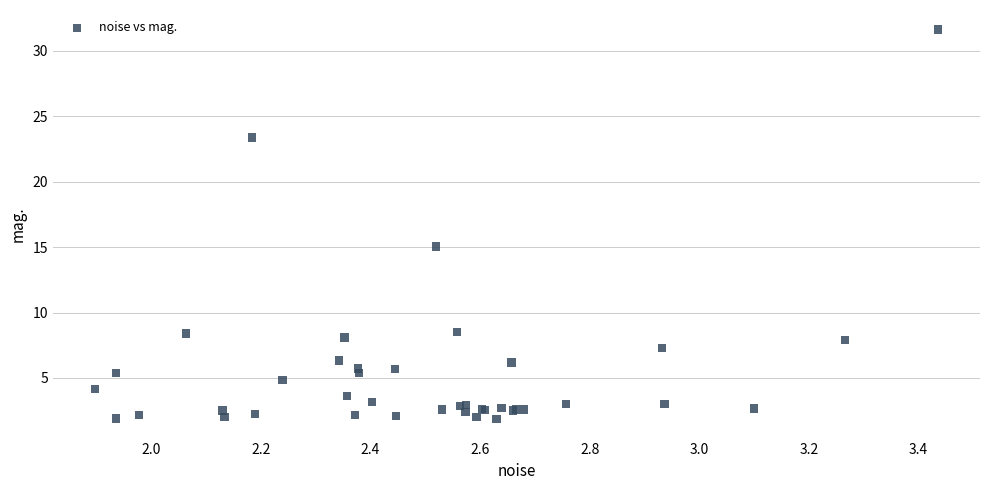

What Y value in the scatter plot is closest to 16?

15.0